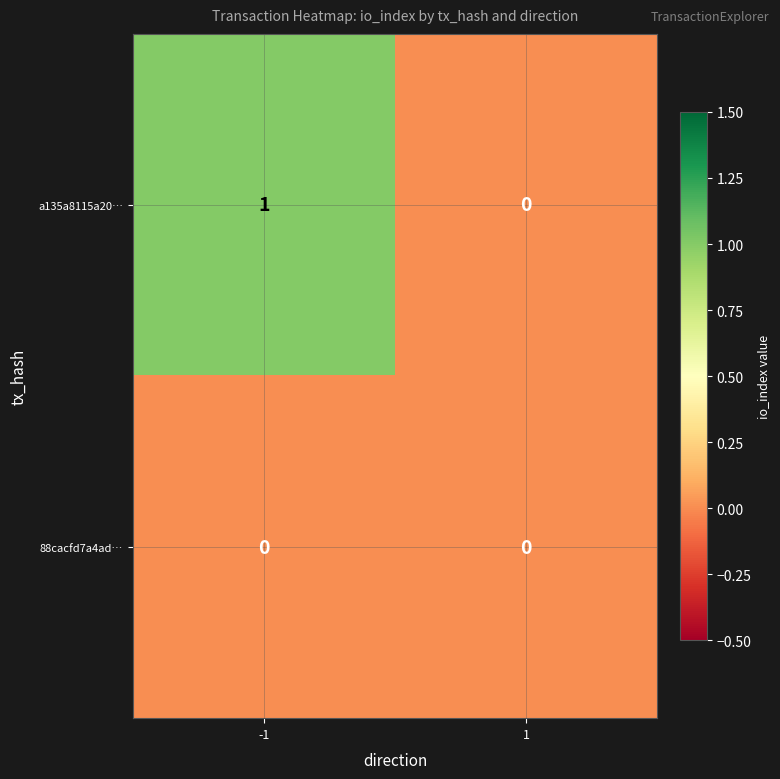

Rank the series by their average value, from highest to lowest.

a135a8115a20…, 88cacfd7a4ad…